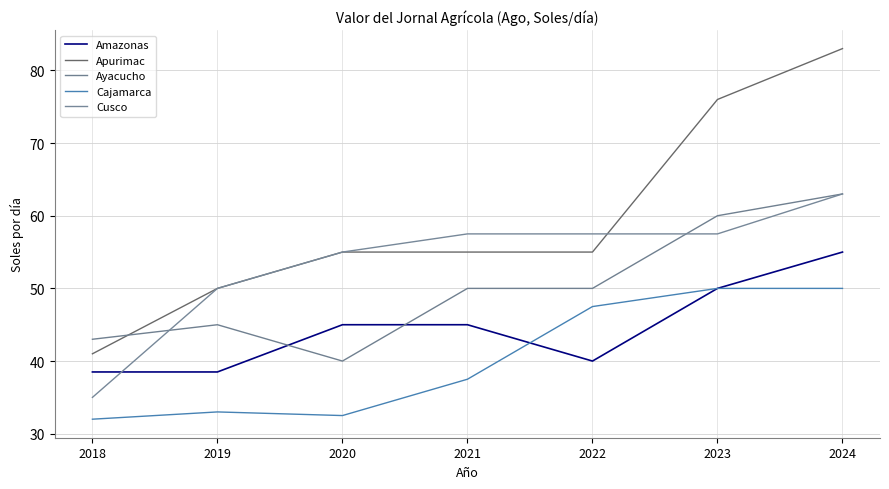

Rank the series by their maximum value, from highest to lowest.

Apurimac, Ayacucho, Cusco, Amazonas, Cajamarca